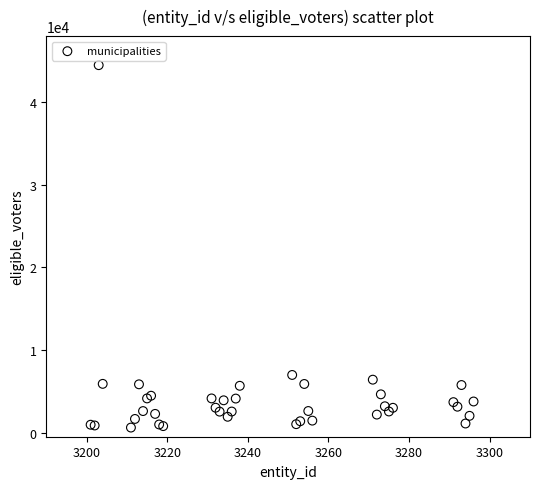

What Y value in the scatter plot is closest to 22545?

6978